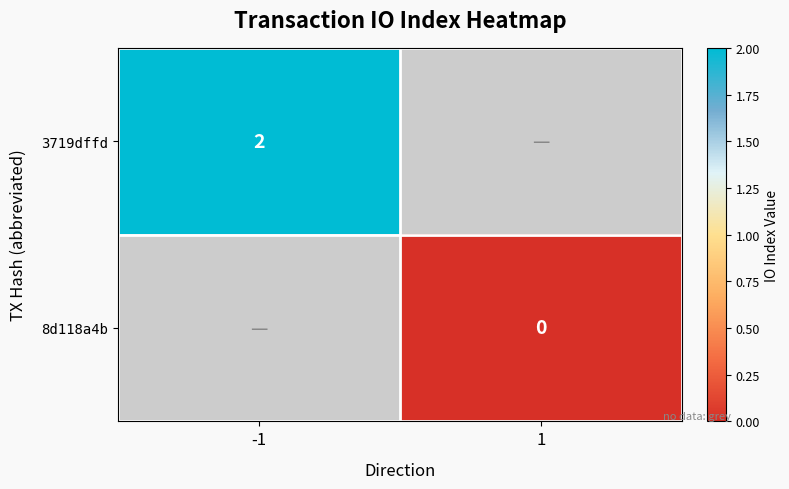

Which series has the largest range (max minus min)?

3719dffd